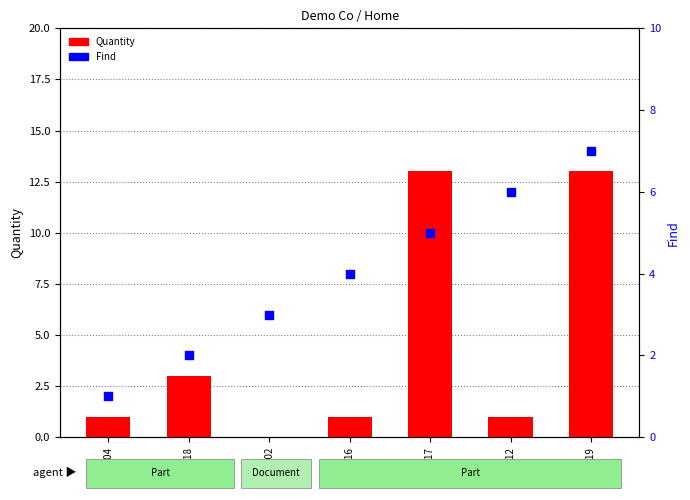

What are all the series names shown in the legend?

Quantity, Find